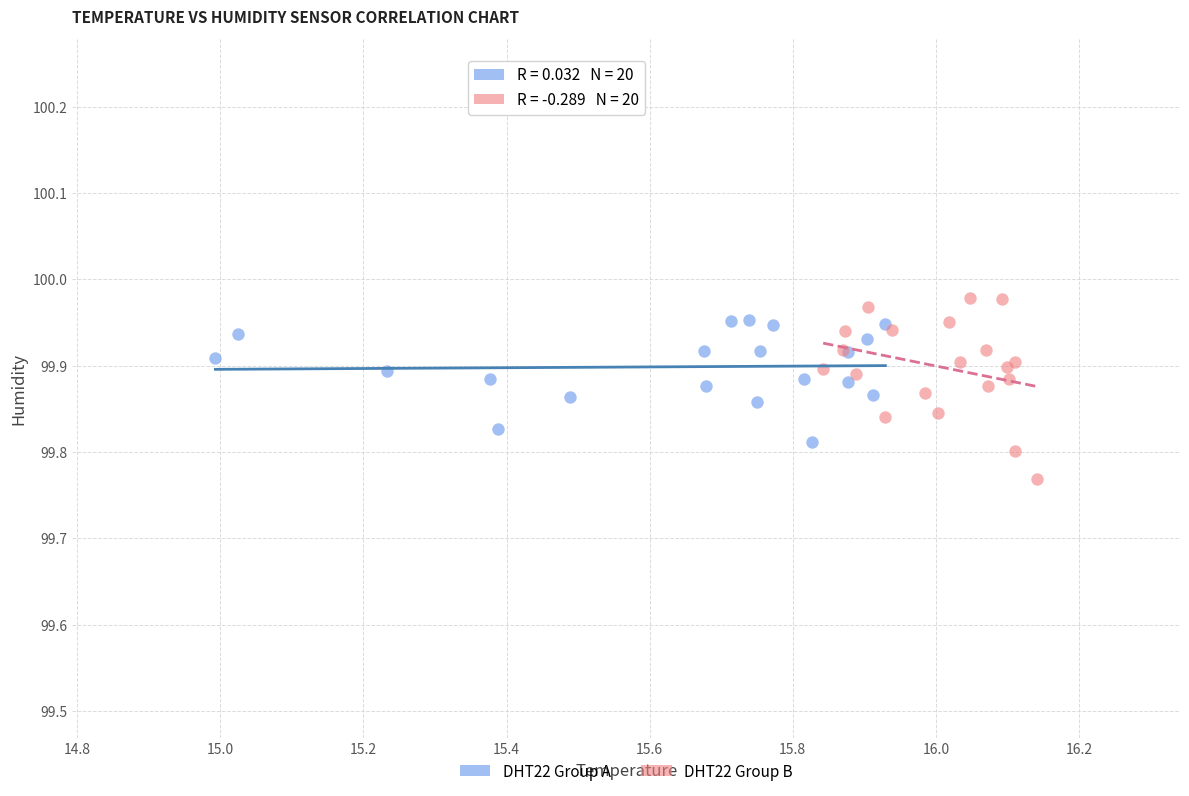

Which series contains the lowest Y value?

DHT22 Group B